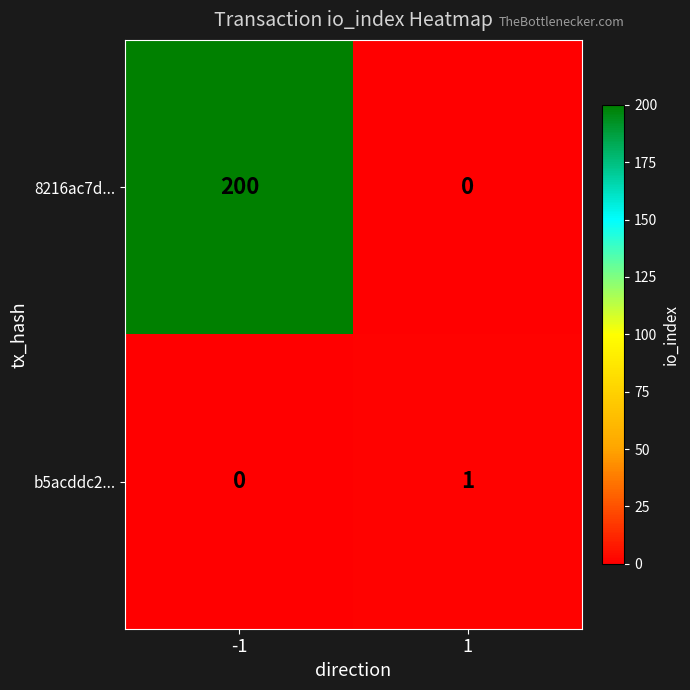

What is the maximum value for 8216ac7d...?

200